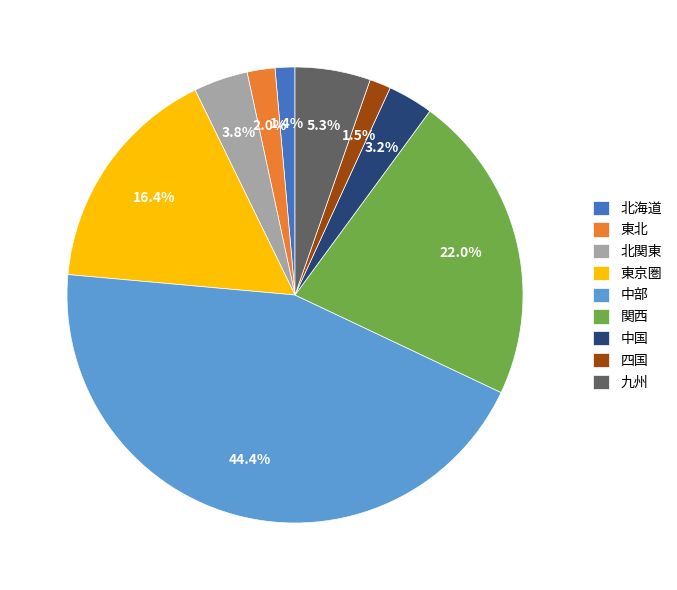

To the nearest percent, what is the combined percentage of 東京圏 and 北海道?

18%